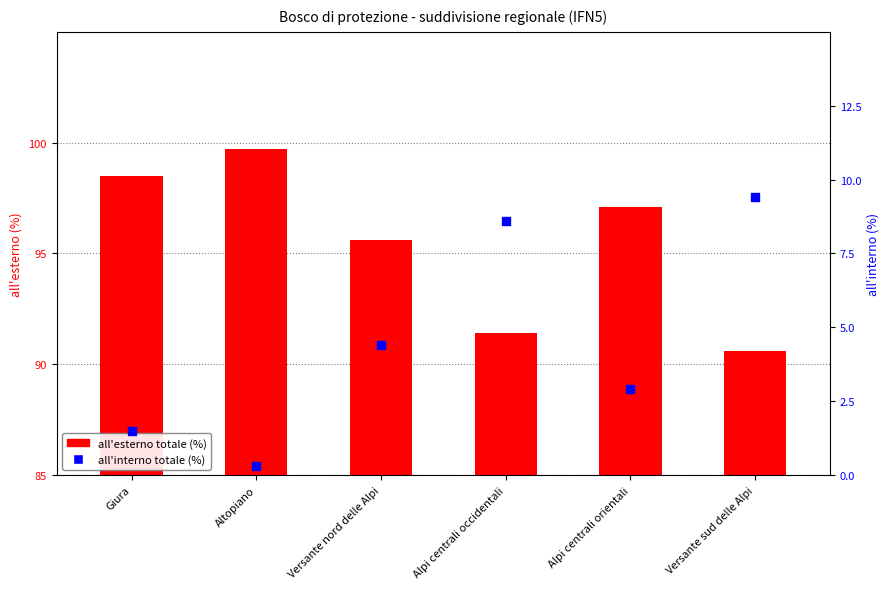

What is the total value across all series at Alpi centrali orientali?

100.0